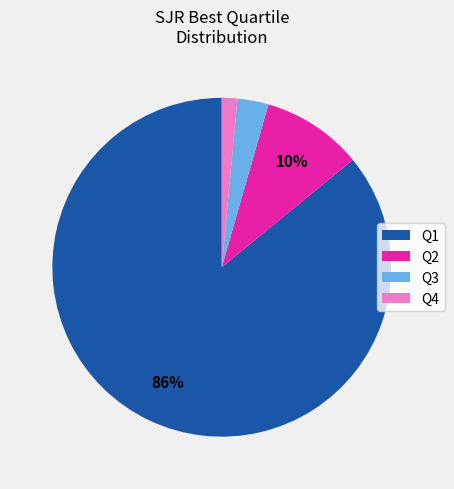

Is there a majority slice in this chart?

Yes